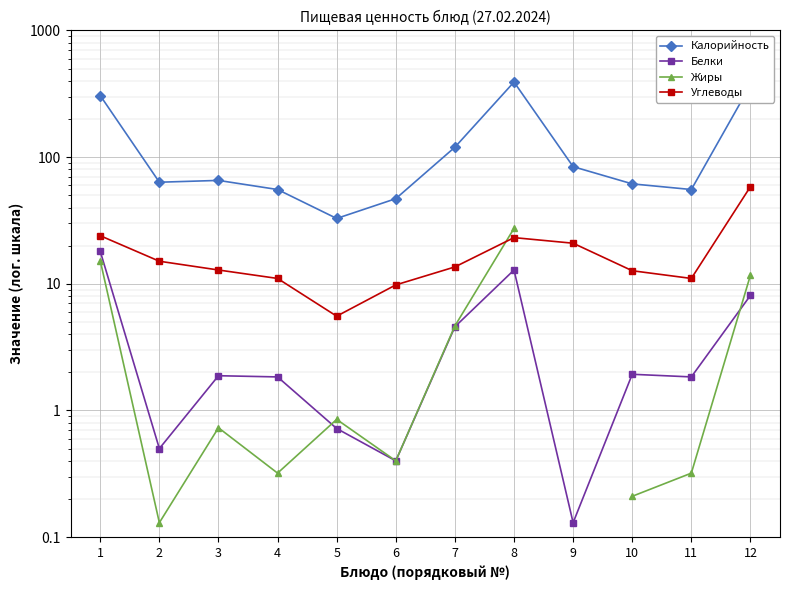

Which series changed the most between 9 and 10?

Калорийность